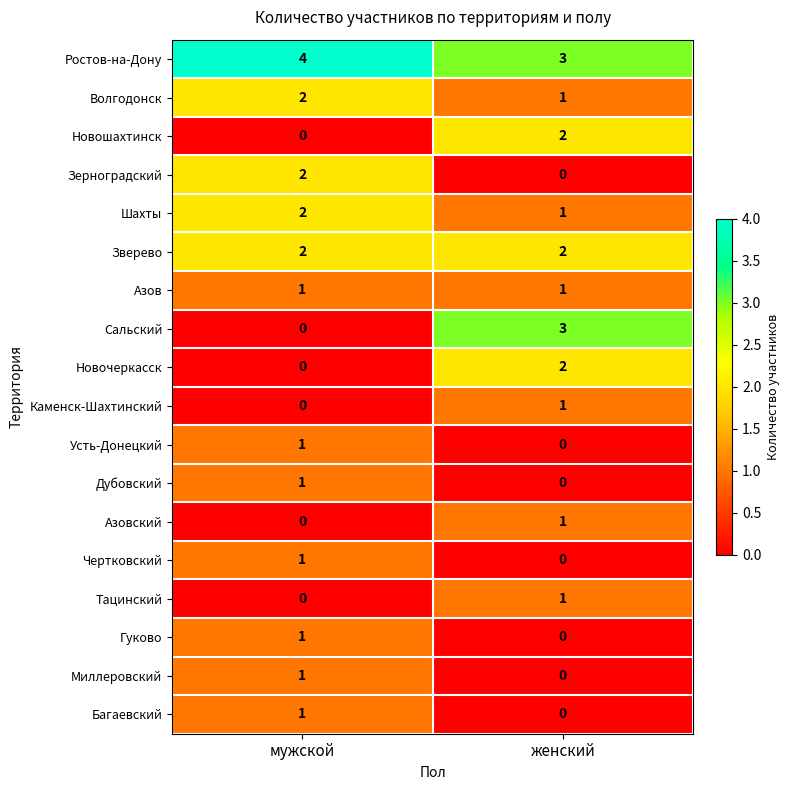

Rank the categories by Миллеровский value from lowest to highest.

женский, мужской